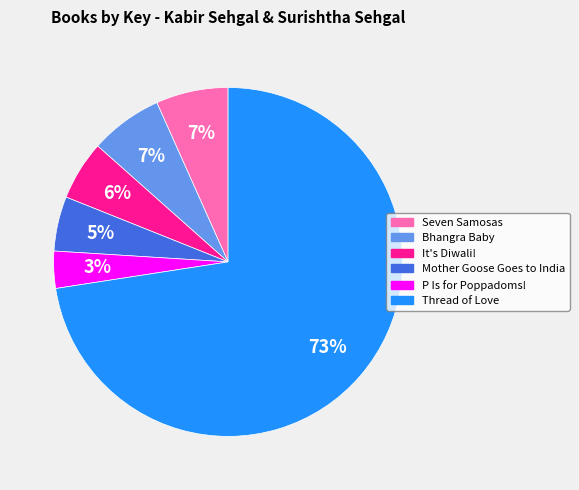

Combined, do Mother Goose Goes to India and P Is for Poppadoms! account for over 50%?

No